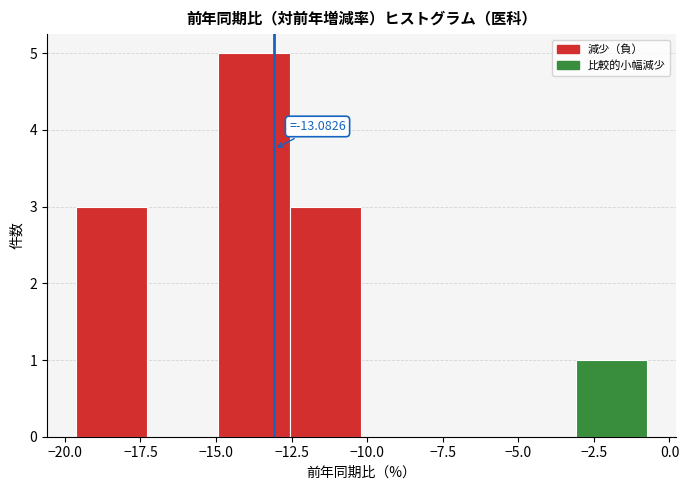

Over which range of the x-axis is the bar tallest?

-15.0 to -12.5